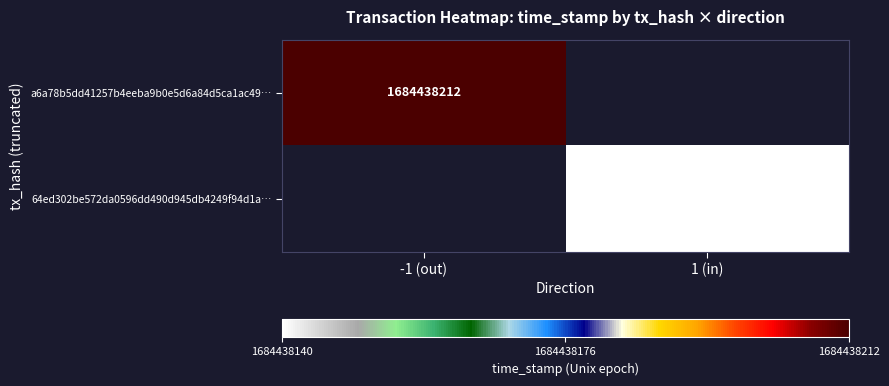

List the series in order of their overall mean, highest first.

a6a78b5dd41257b4eeba9b0e5d6a84d5ca1ac49, 64ed302be572da0596dd490d945db4249f94d1a